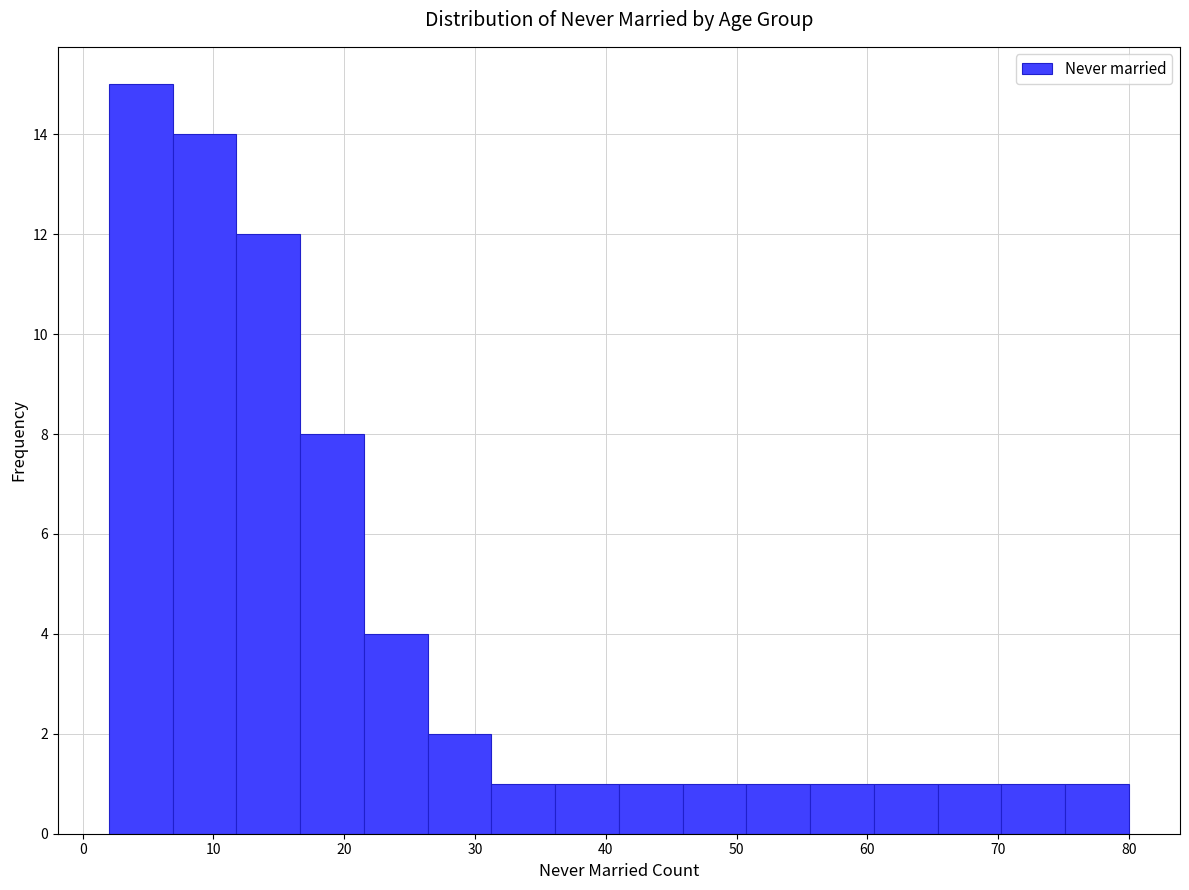

Reading left to right, list every bar in this chart as the range it spans on the x-axis followed by its height. Neither the bar edges nor the heights are printed on the chart, so give them approximately, as read against the axes.

2 to 7: 15
7 to 12: 14
12 to 17: 12
17 to 22: 8
22 to 26: 4
26 to 31: 2
31 to 36: 1
36 to 41: 1
41 to 46: 1
46 to 51: 1
51 to 56: 1
56 to 61: 1
61 to 65: 1
65 to 70: 1
70 to 75: 1
75 to 80: 1